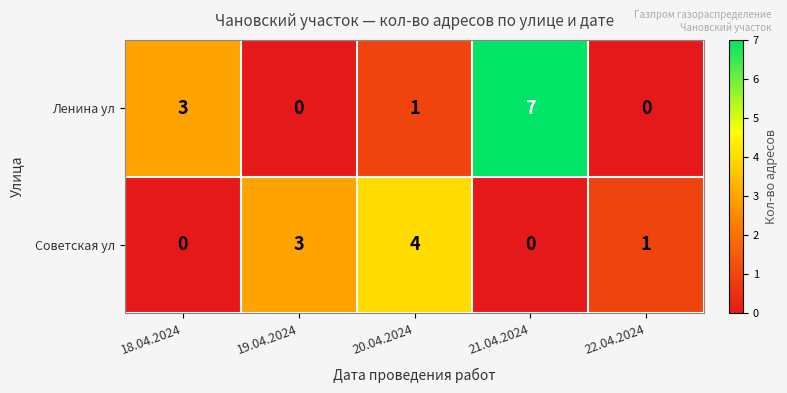

What is the sum of all Ленина ул values?

11